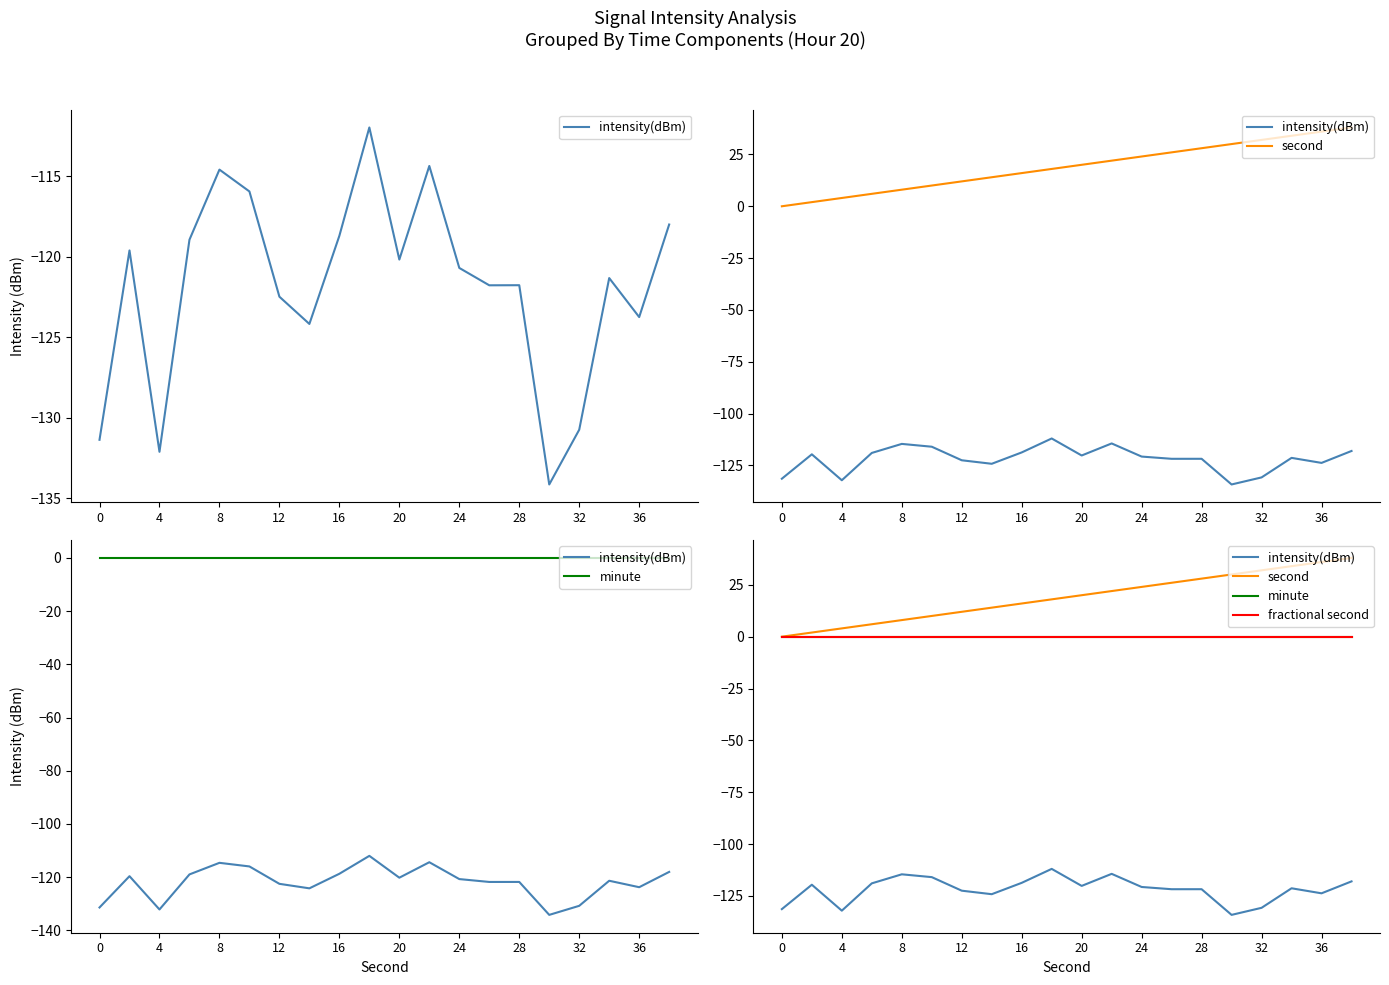

True or false: fractional second and minute cross at least once.

False